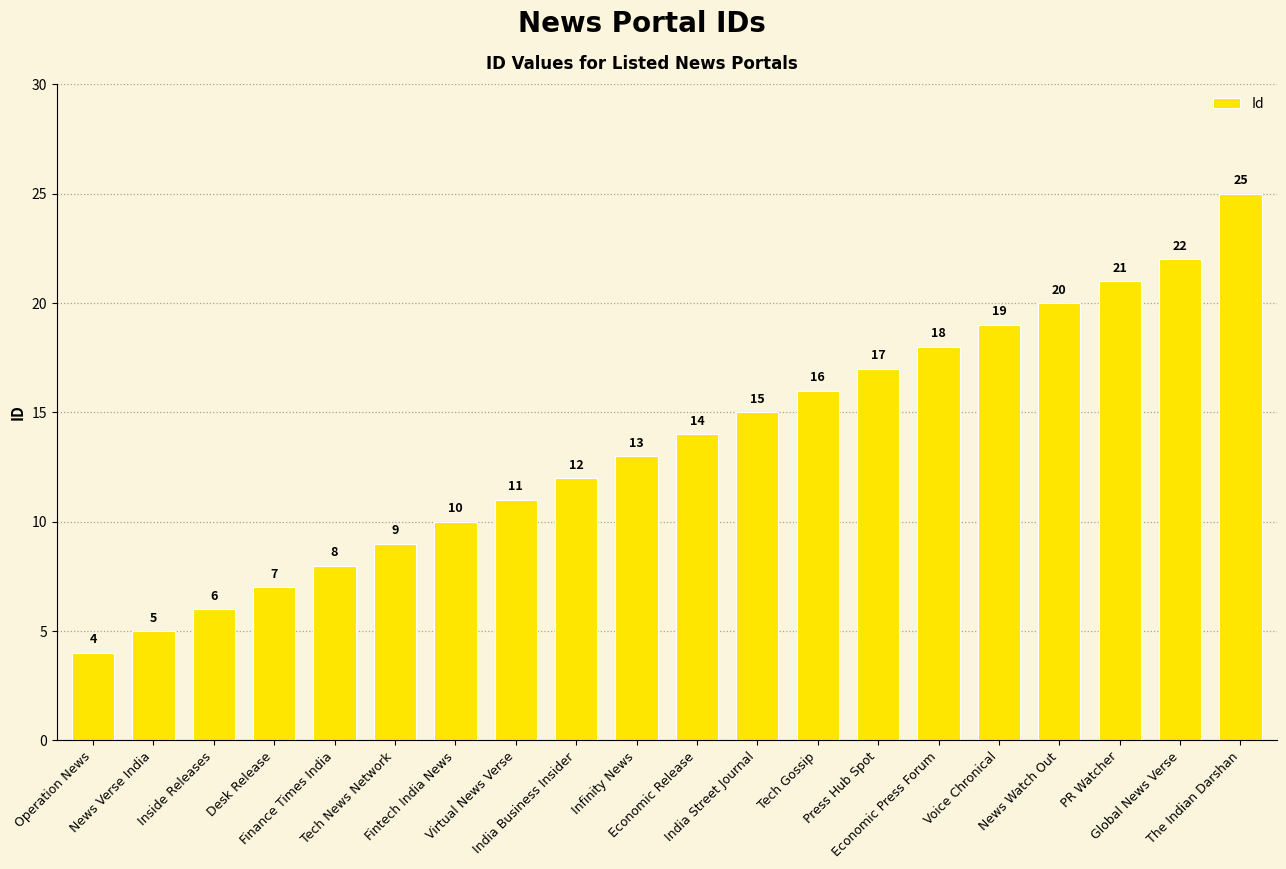

What is the maximum value shown in the chart?

25